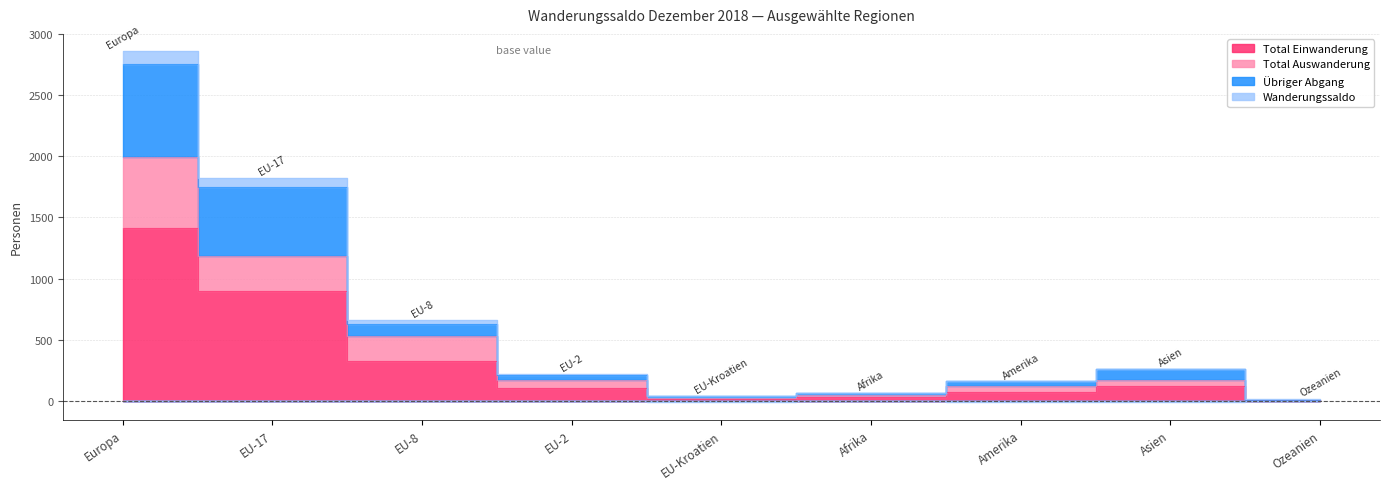

Where is Total Auswanderung nearest to the value 1002?

EU-17